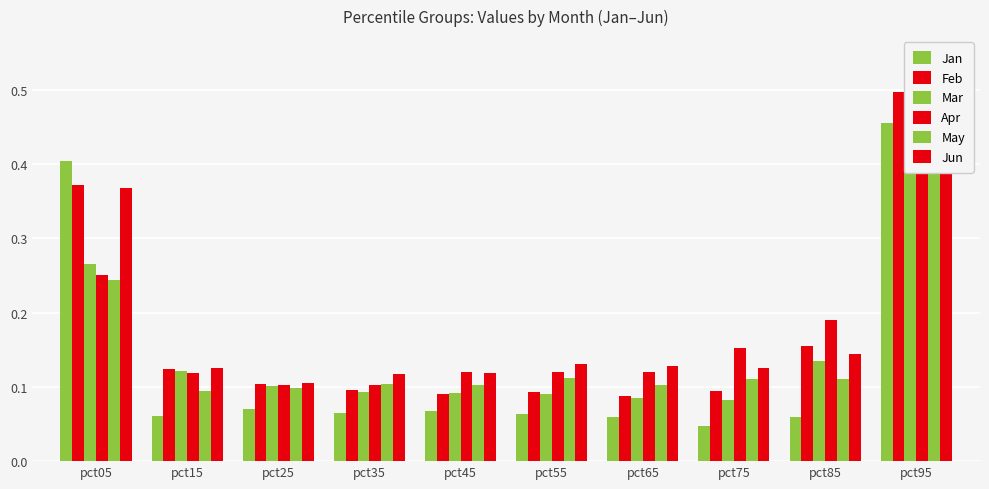

Is the value of Mar at pct95 greater than the value of Feb at pct35?

Yes